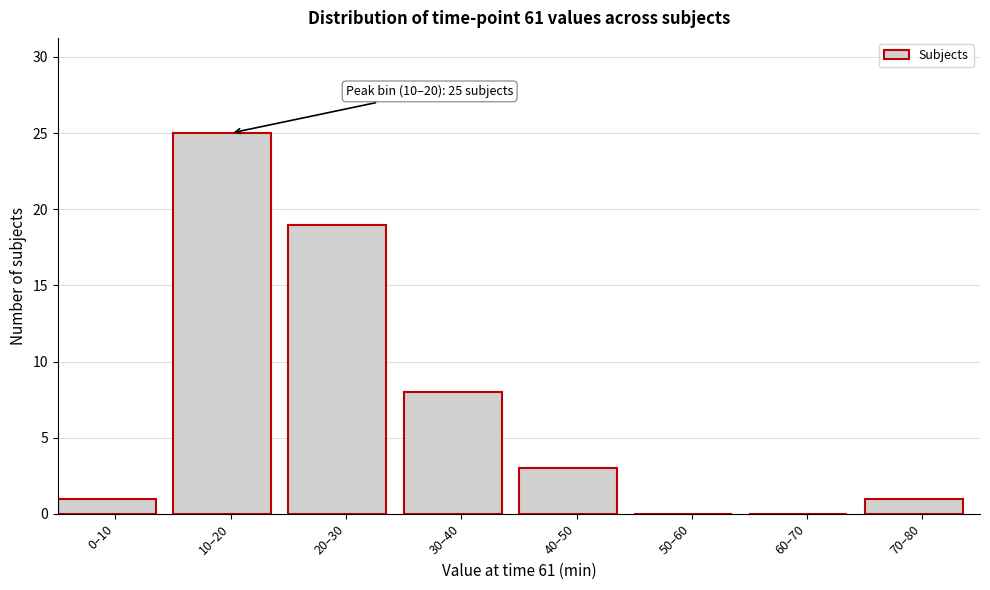

Reading left to right, extract all data points from this chart.

0–10=1	10–20=25	20–30=19	30–40=8	40–50=3	50–60=0	60–70=0	70–80=1